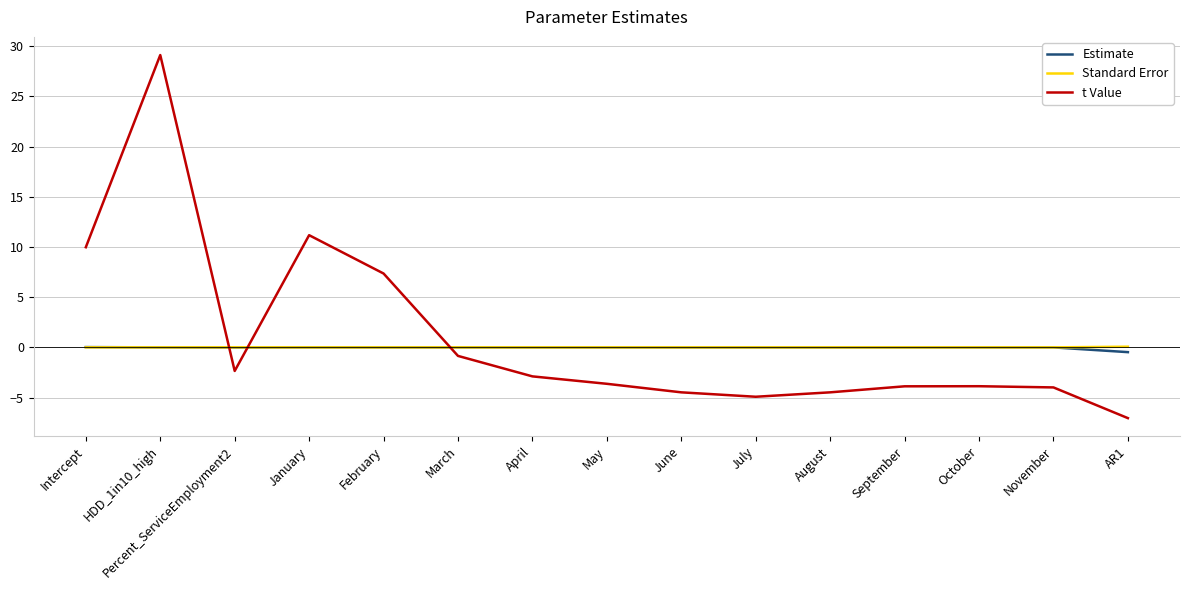

Which series ends up on top after the final intersection of t Value and Standard Error?

Standard Error